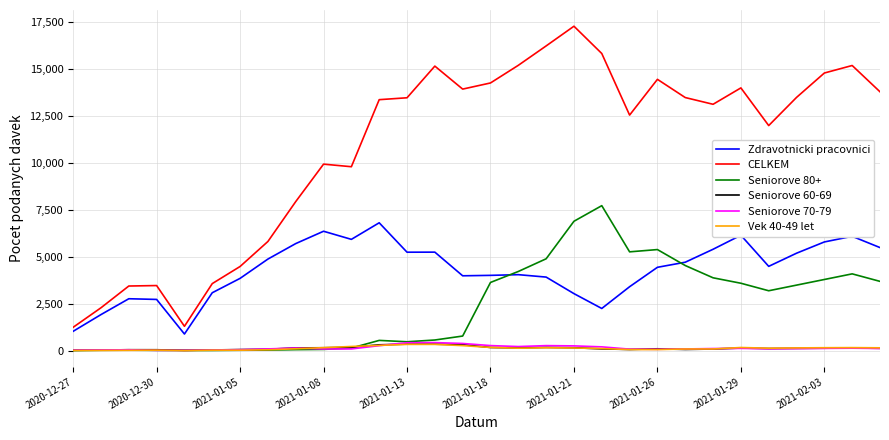

Which series has the largest total across all categories?

CELKEM